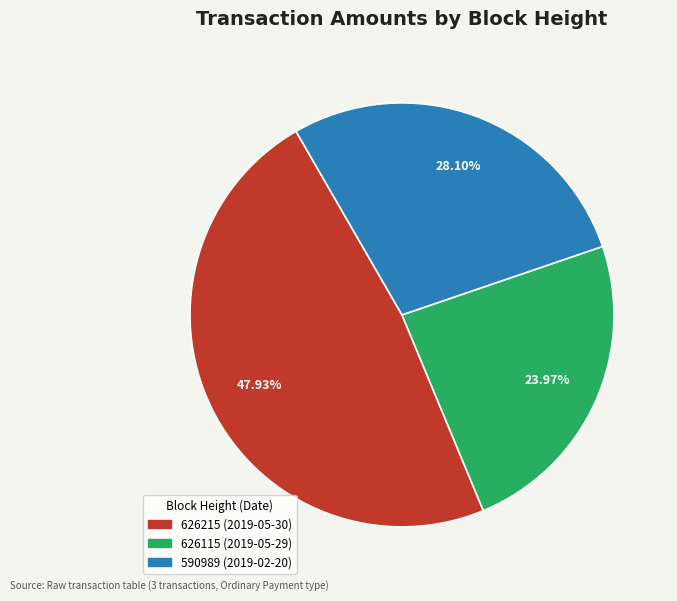

What is the largest slice in the pie chart?

626215